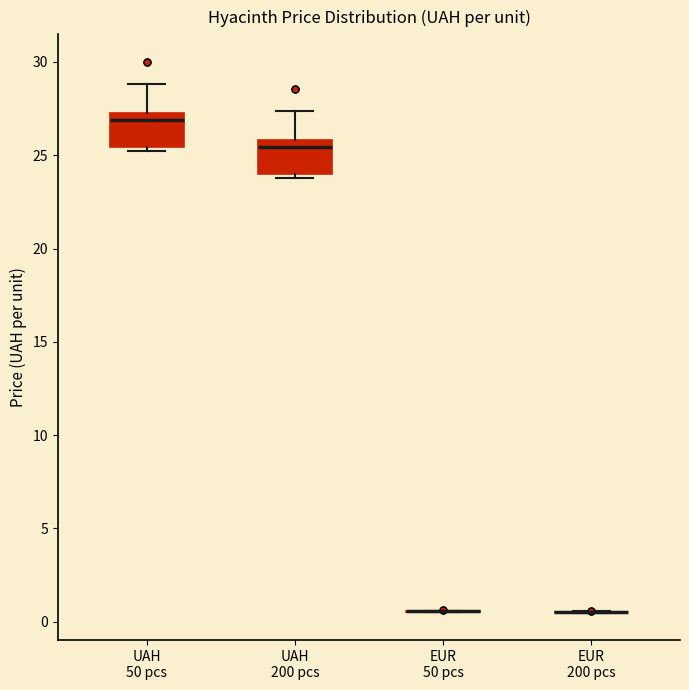

Reading left to right, transcribe this box plot: for each box, give where its median line is, the range the box spans, and where its two whiskers end, as read against the y-axis. The values are not printed on the chart, so give them approximately, as read against the axis.

UAH 50 pcs: median 27.0 (just below the box's upper edge), box 25.5 to 27.0, whiskers 25.0 to 29.0
UAH 200 pcs: median 25.5, box 24.0 to 26.0, whiskers 24.0 (just below the box's lower edge) to 27.5
EUR 50 pcs: box collapsed to a line at 0.5, whiskers 0.5 to 0.5
EUR 200 pcs: box collapsed to a line at 0.5, whiskers 0.5 to 0.5